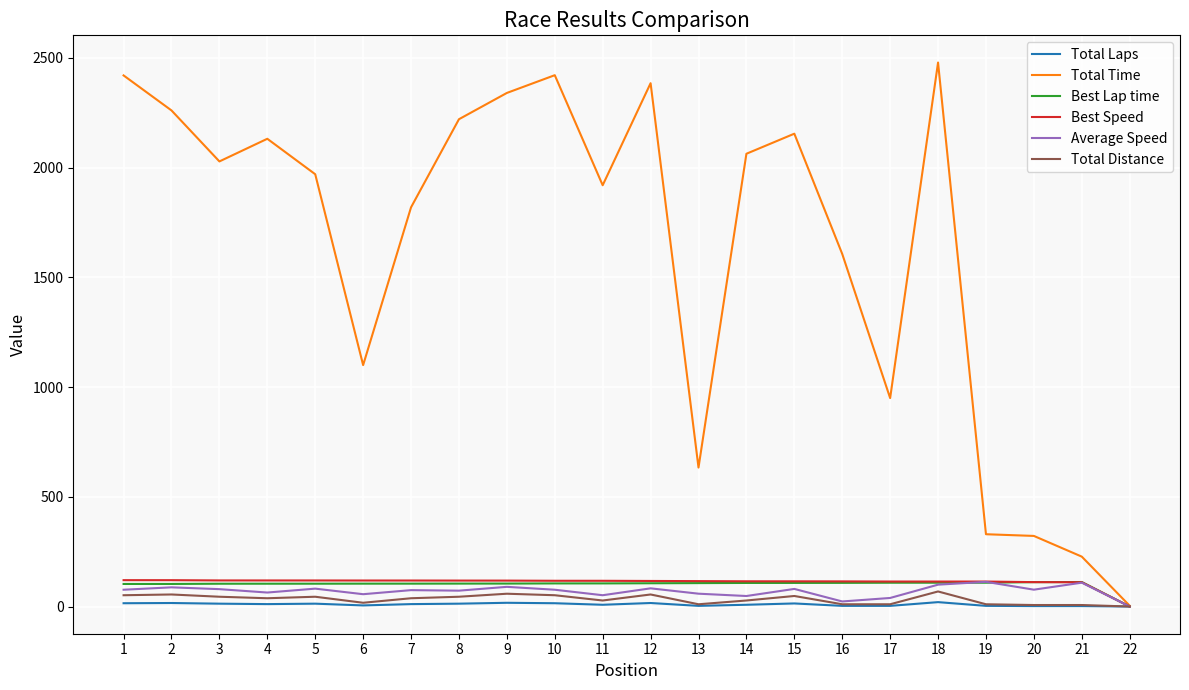

Which series has the largest range (max minus min)?

Total Time